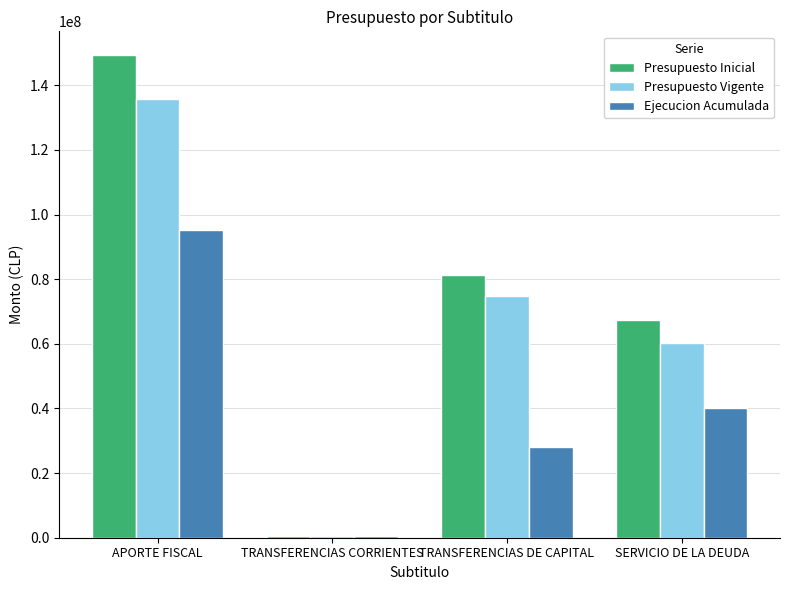

How many data points does each series have?

4